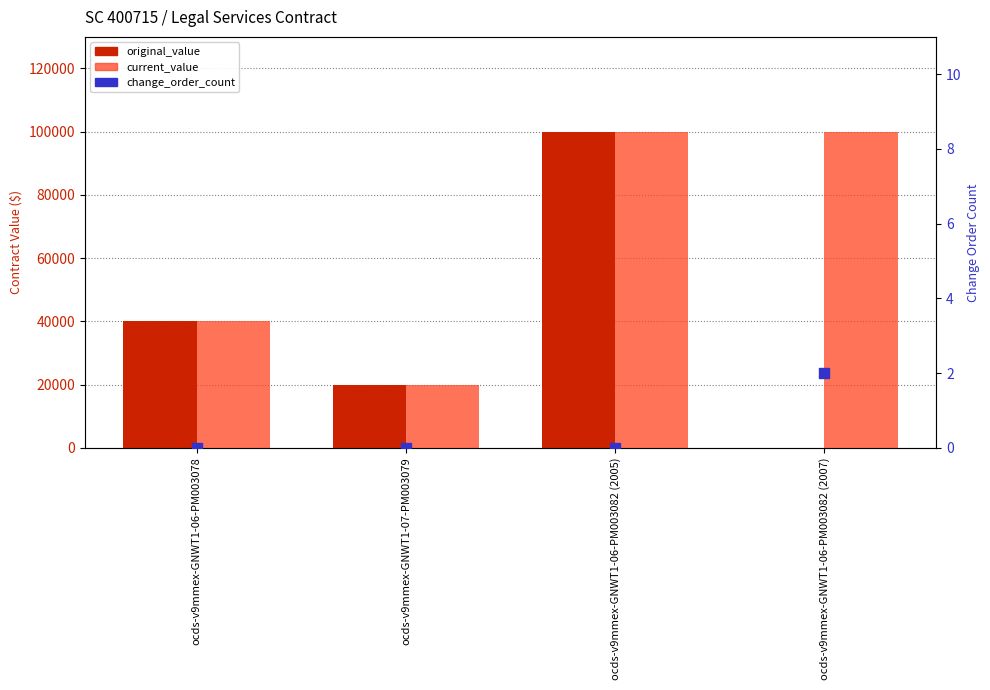

What are all the series names shown in the legend?

original_value, current_value, change_order_count